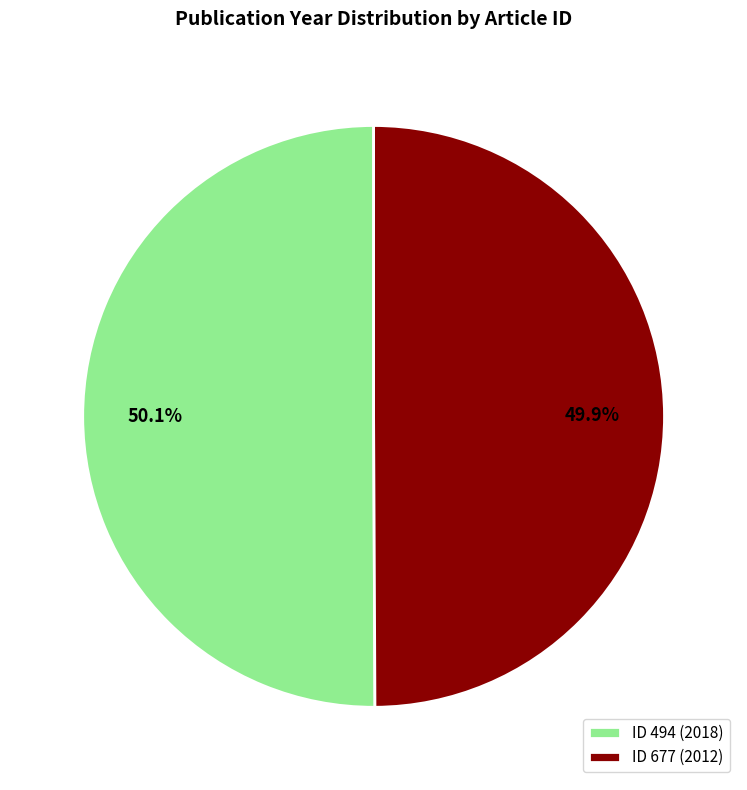

Approximately how many times larger is the value at ID 677 (2012) compared to ID 494 (2018)?

1.0